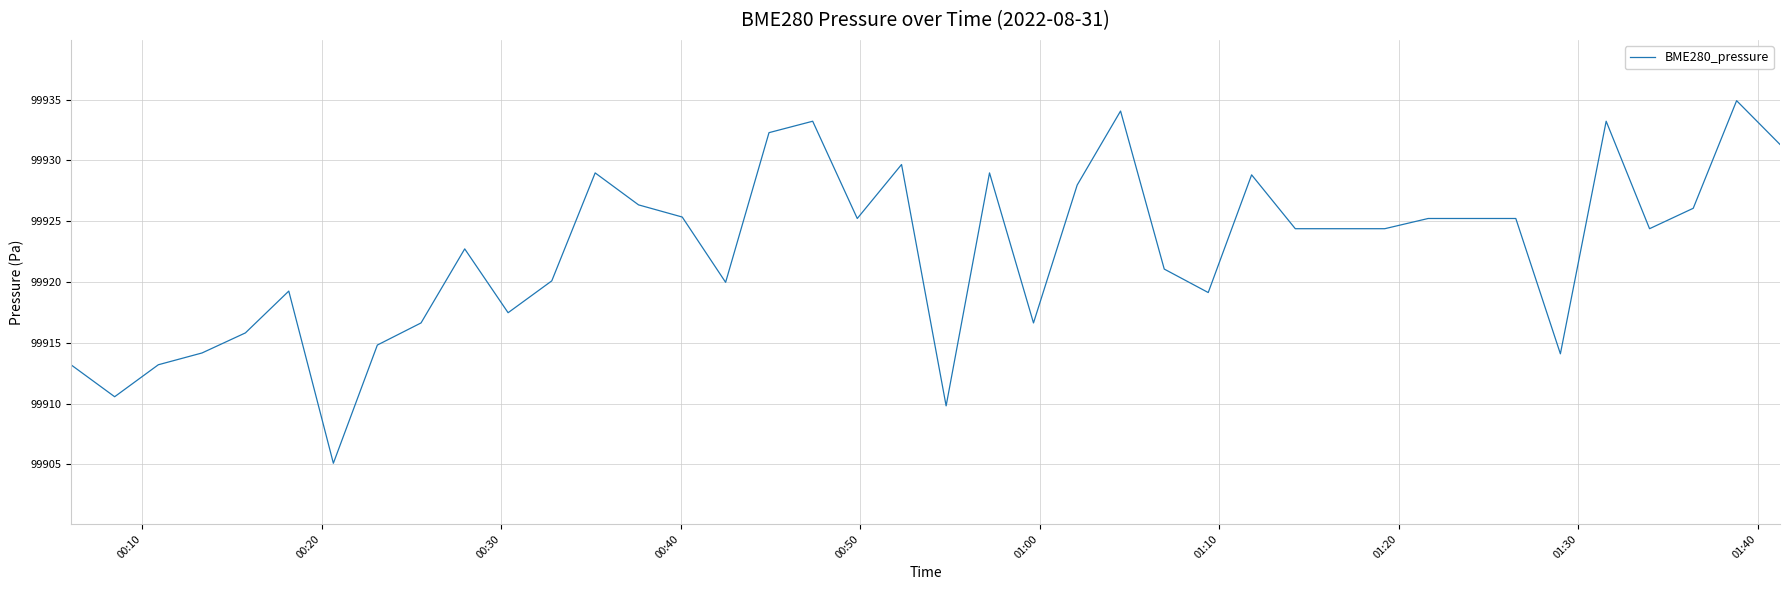

What is the smallest value displayed?

99905.1